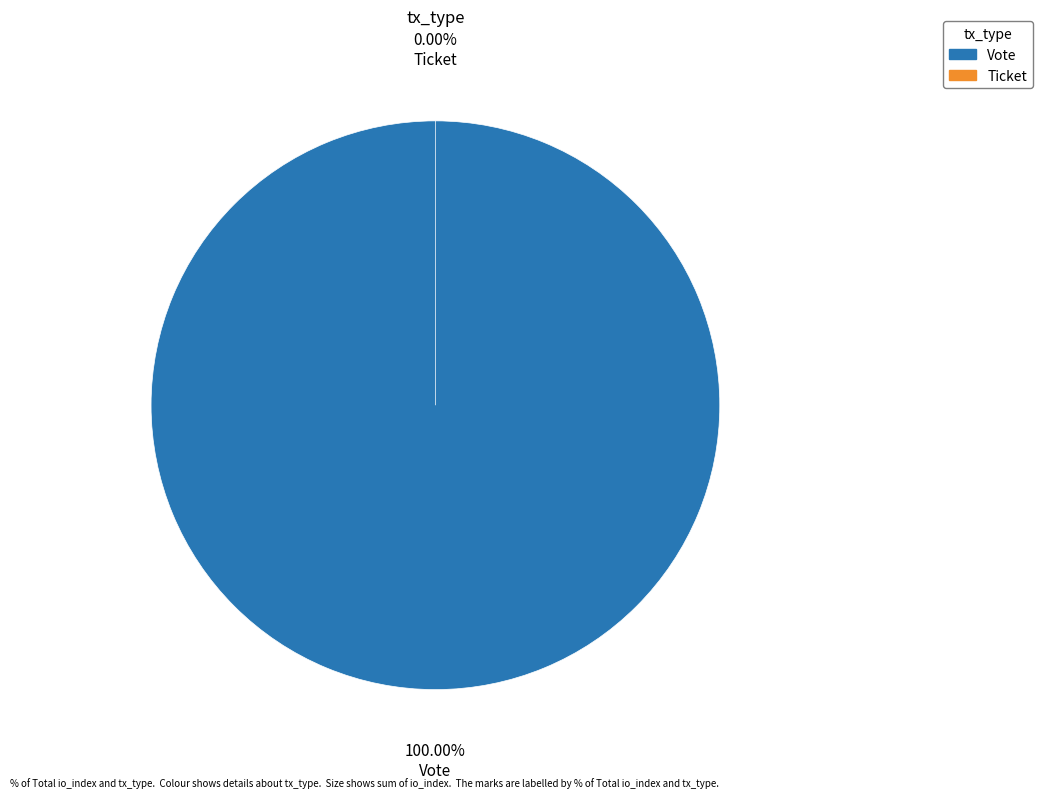

To the nearest percent, what is the combined percentage of Vote and Ticket?

100%